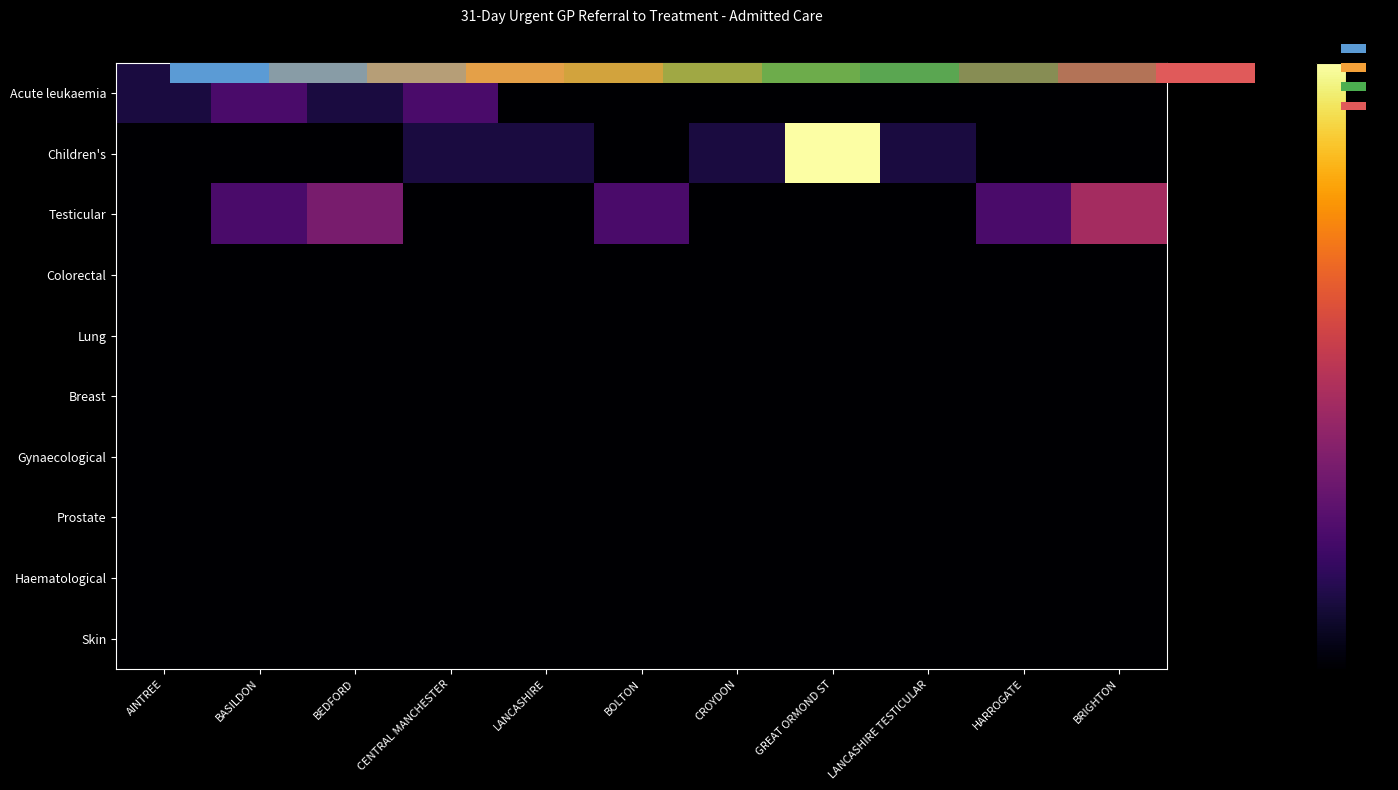

At how many categories does at least one series exceed 1?

9